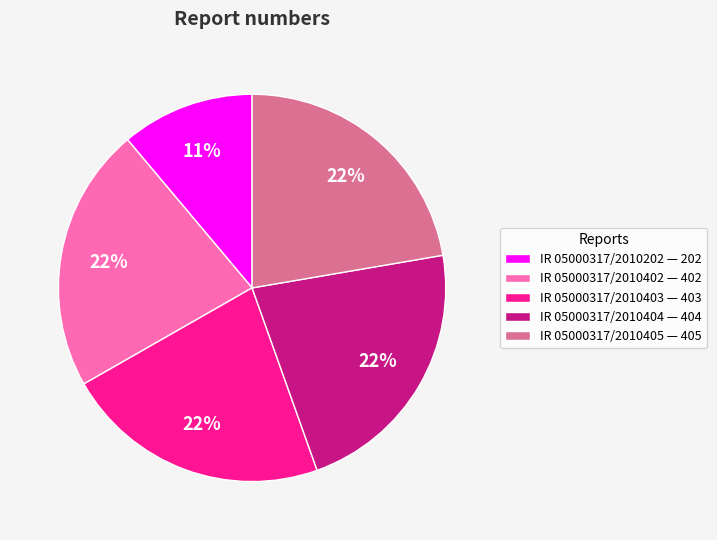

Does IR 05000317/2010404 — 404 represent more than half of the total?

No